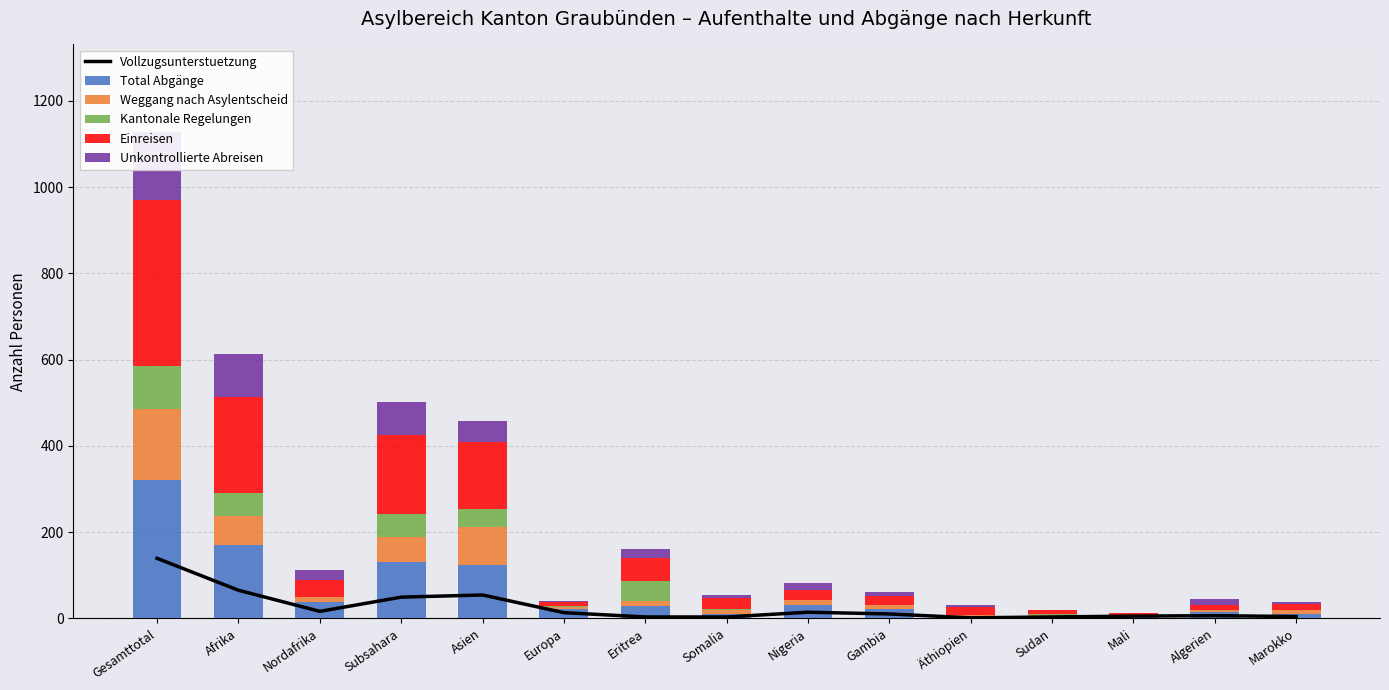

At which category is the sum across all series the highest?

Gesamttotal